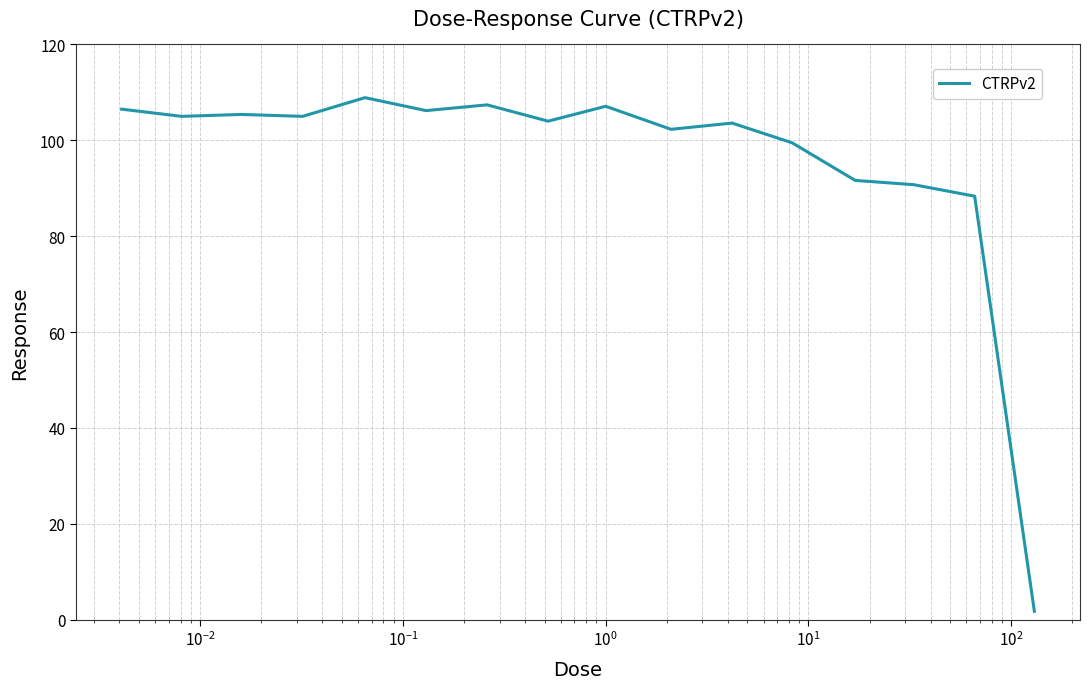

What is the average value?

95.8